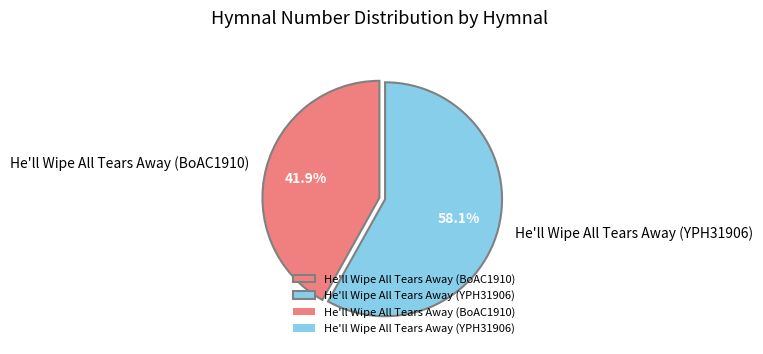

To the nearest percent, what percentage of the pie is He'll Wipe All Tears Away (YPH31906)?

58%